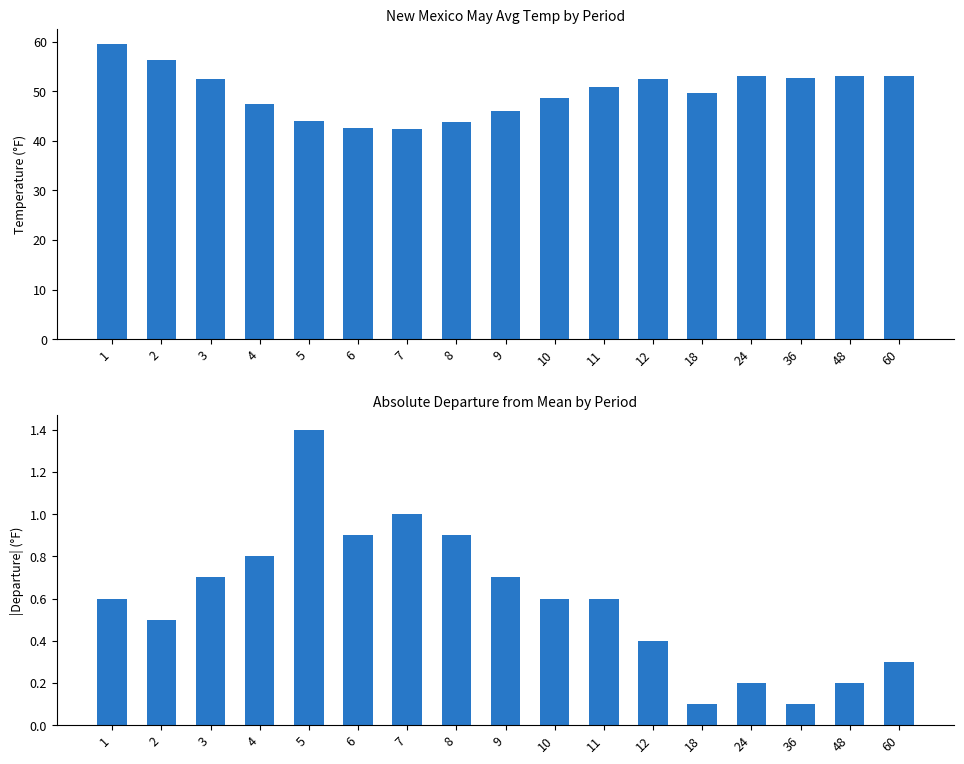

Reading left to right, transcribe all the data shown in this chart.

Value: 59.6	56.3	52.4	47.4	43.9	42.6	42.3	43.7	46.1	48.6	50.8	52.5	49.6	53.0	52.7	53.0	53.1
Departure (abs): 0.6	0.5	0.7	0.8	1.4	0.9	1.0	0.9	0.7	0.6	0.6	0.4	0.1	0.2	0.1	0.2	0.3